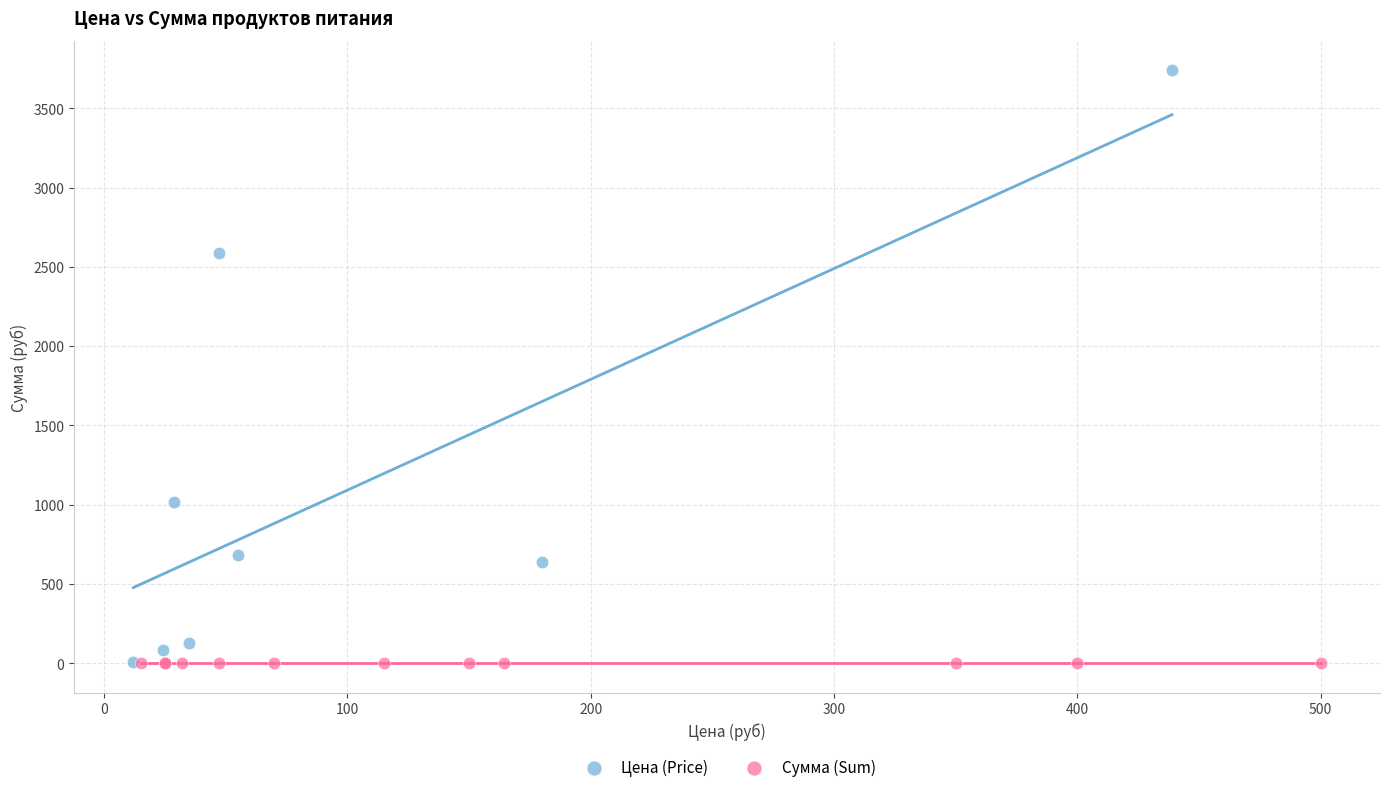

Which series contains the highest Y value?

Цена (Price)